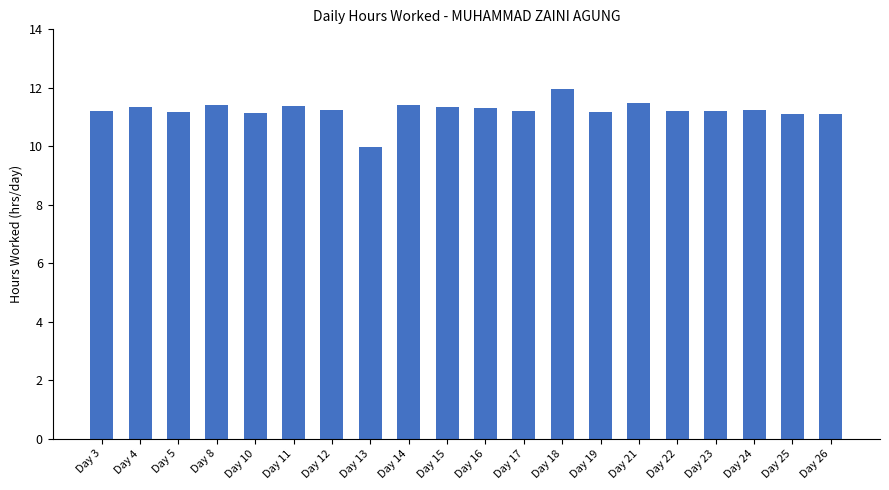

Does the chart contain stacked bars?

No